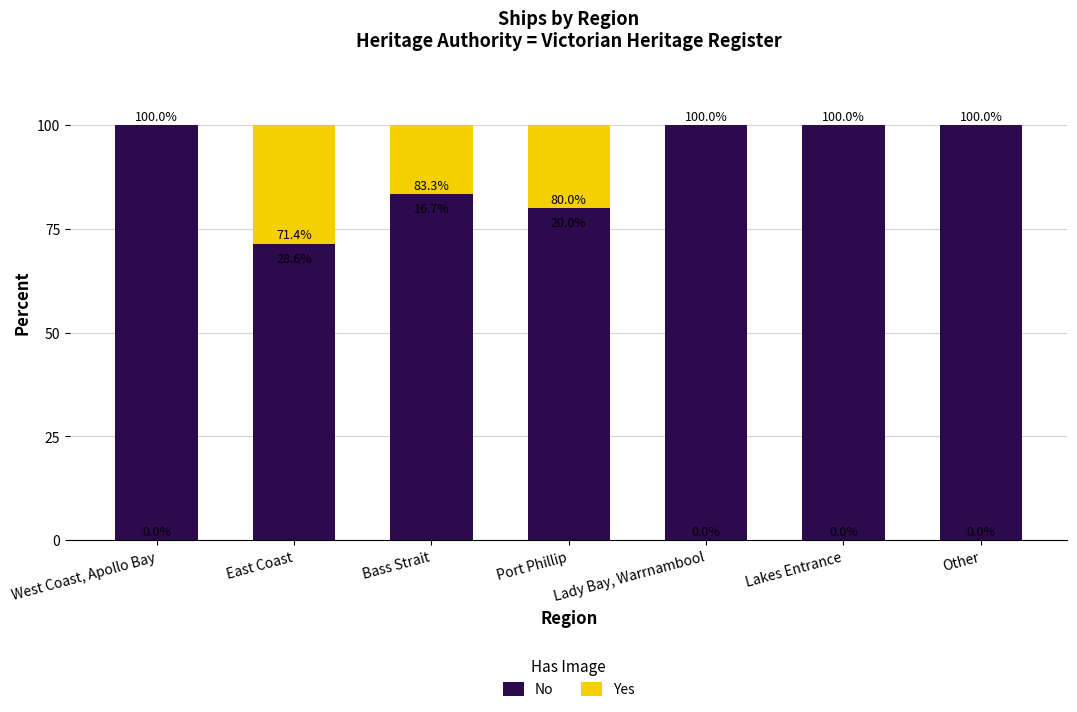

What is the sum of the No values at Lakes Entrance and West Coast, Apollo Bay?

200.0